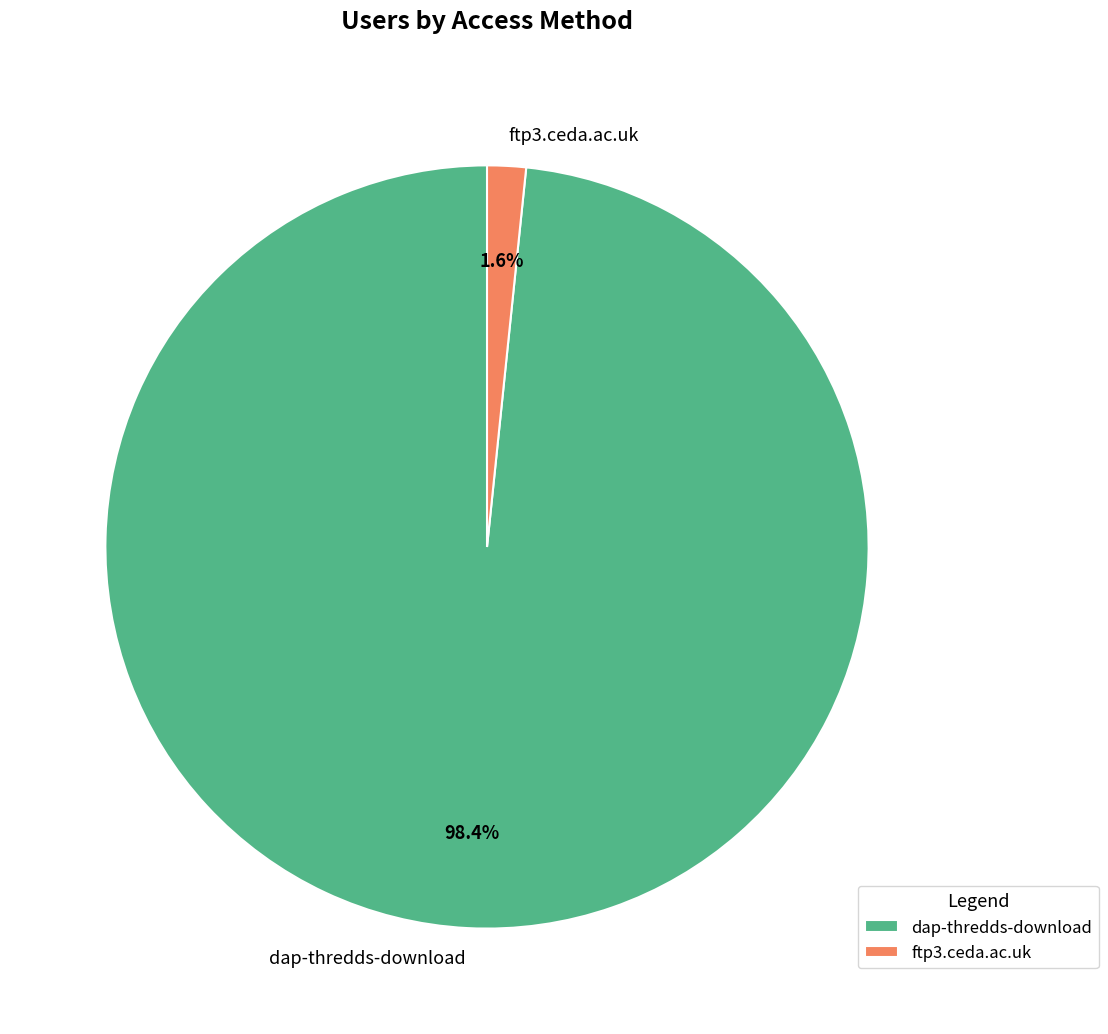

To the nearest percent, what is the difference between the dap-thredds-download and ftp3.ceda.ac.uk slice percentages?

97%